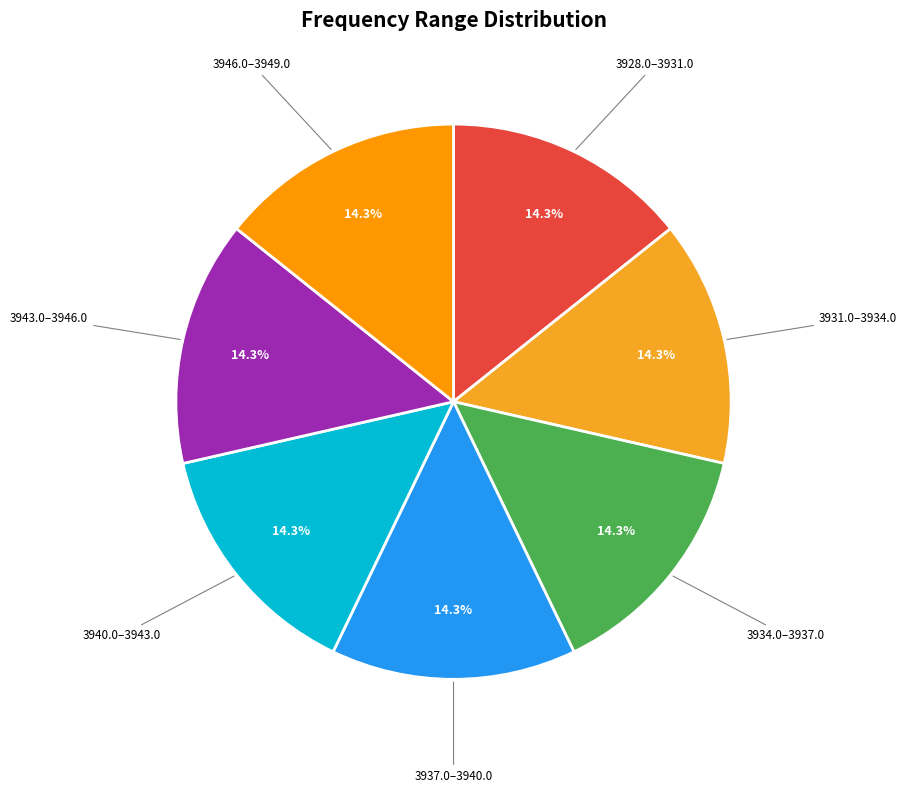

What is the smallest slice in the pie chart?

3928-3931